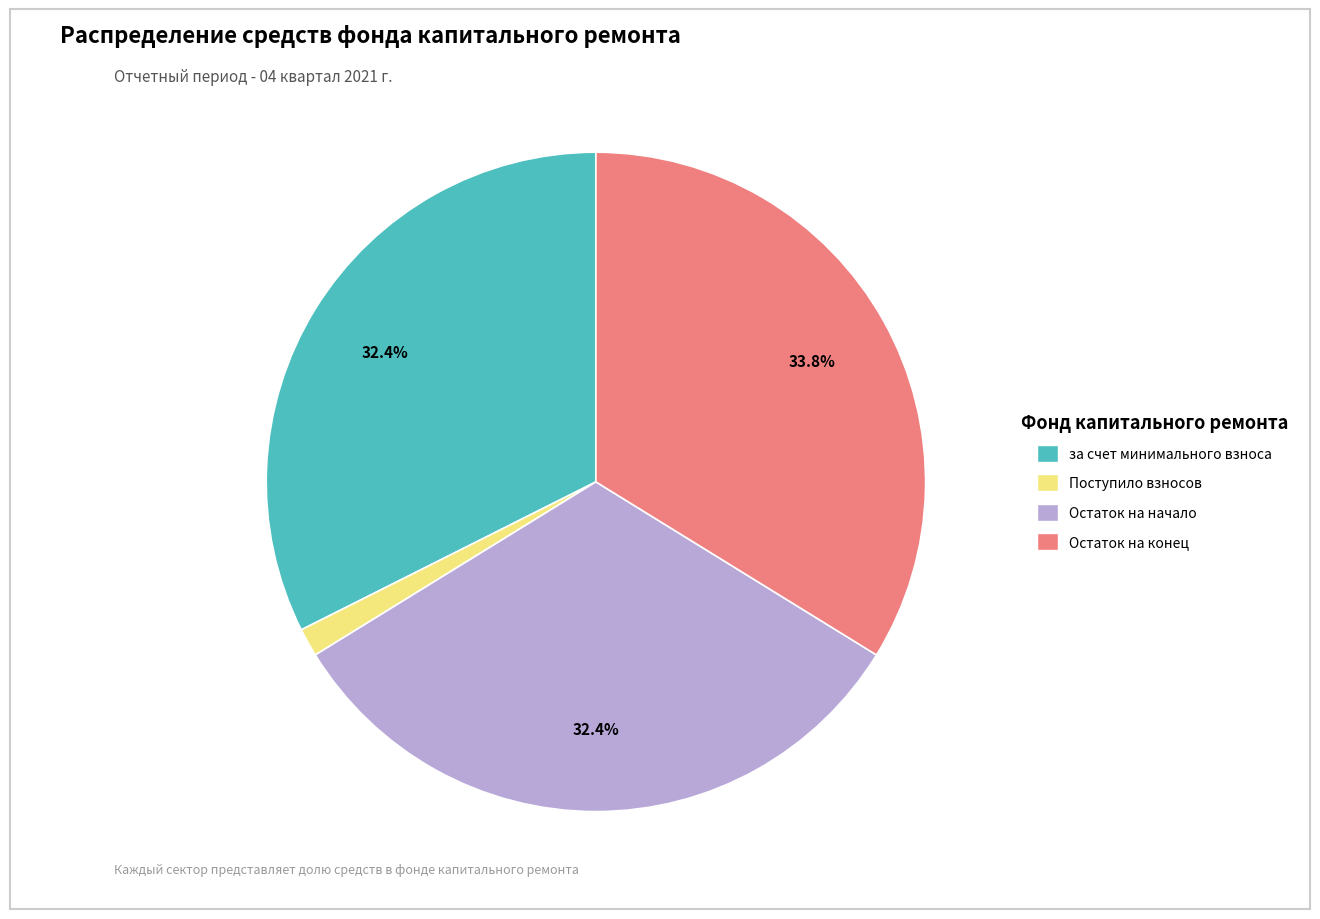

Is there a majority slice in this chart?

No